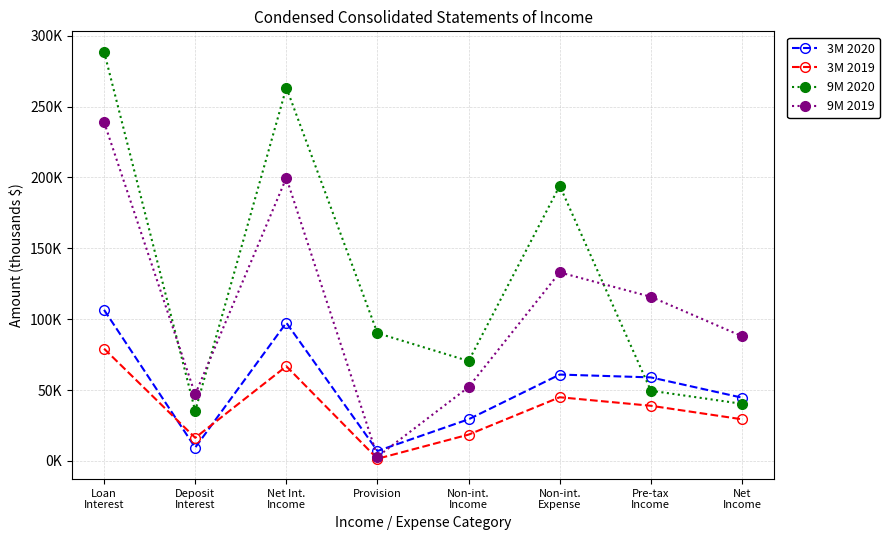

Which category has the lowest value across all series?

Provision